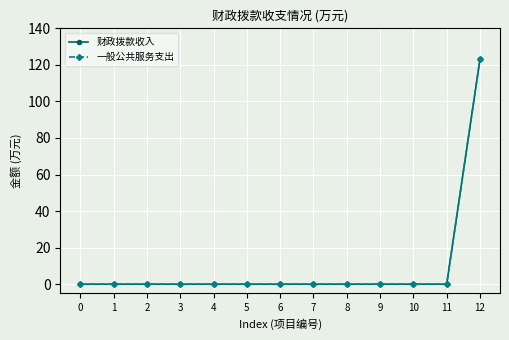

How many values in 一般公共服务支出 are above zero?

1